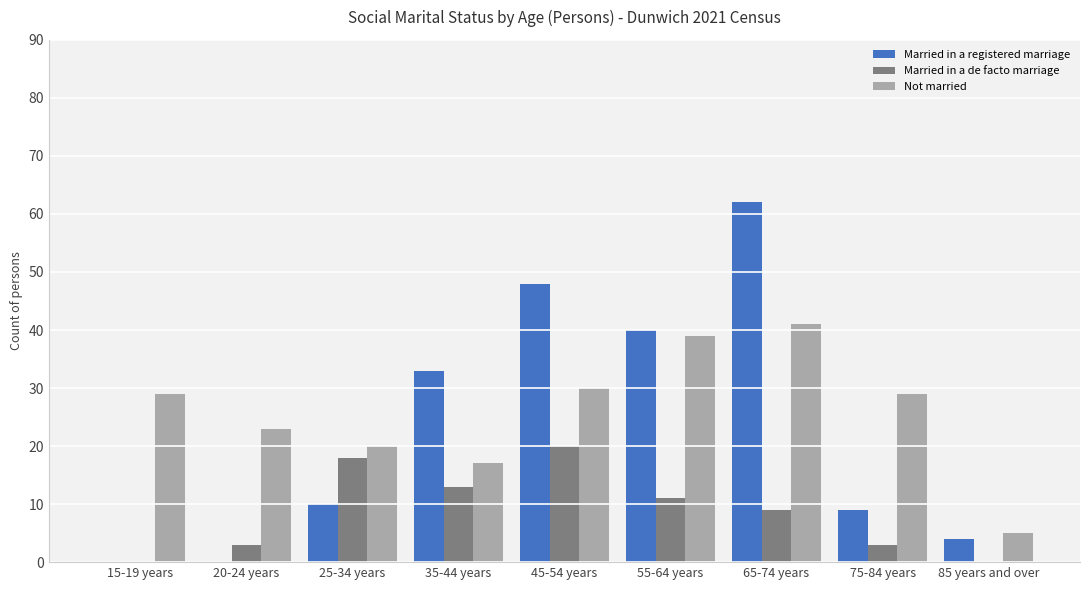

Where is Married in a registered marriage nearest to the value 31?

35-44 years